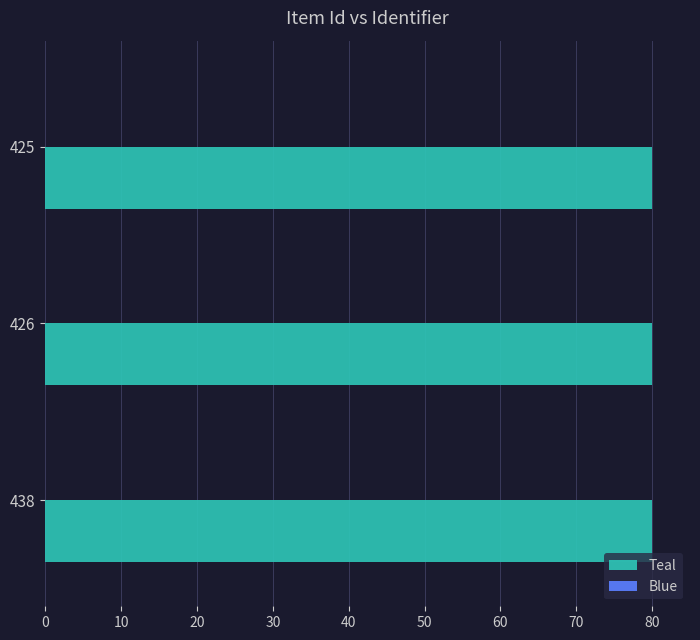

What is the maximum value shown in the chart?

80.0